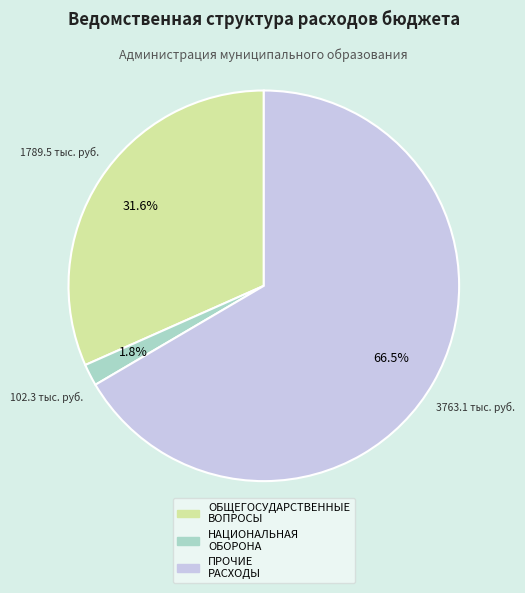

How many slices are in this pie chart?

3